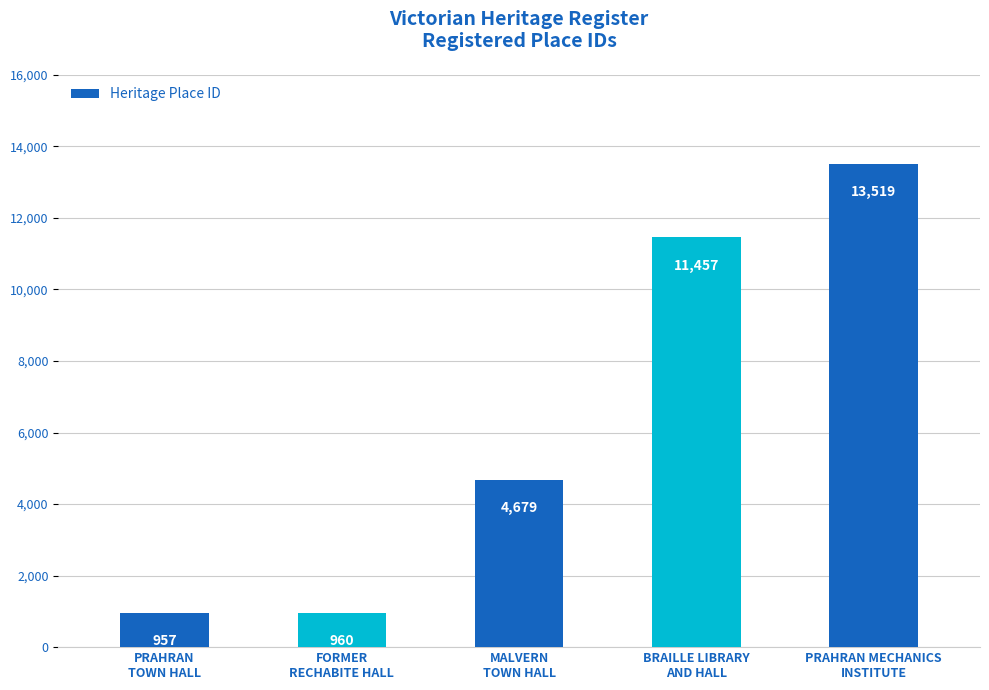

What is the sum of all values?

31572